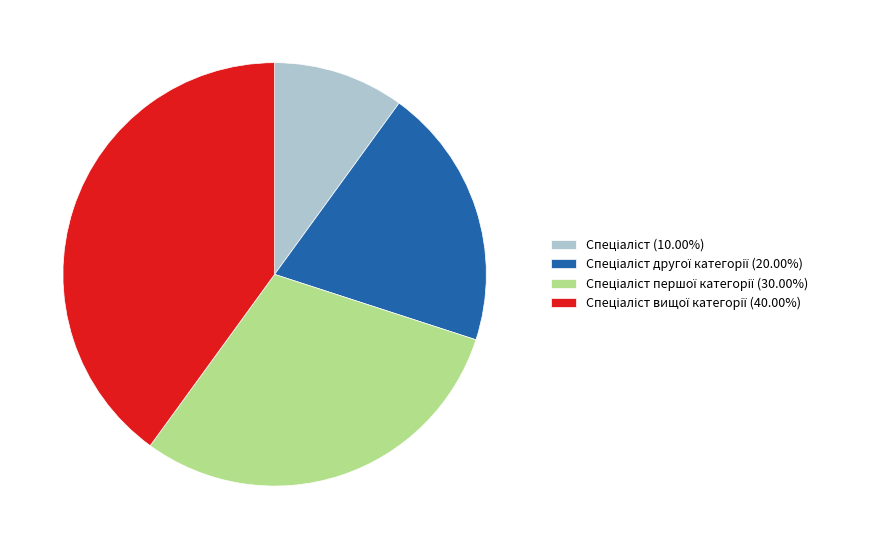

Does any single category account for the majority?

No